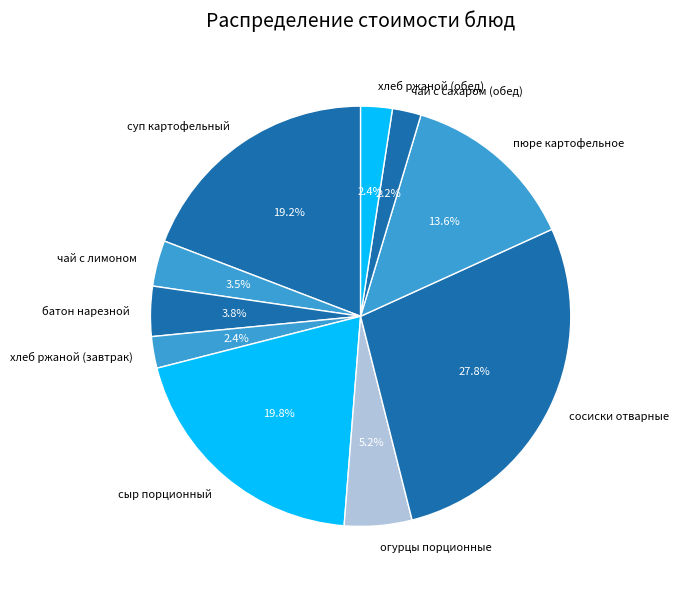

To the nearest percent, what percentage of the pie is батон нарезной?

4%